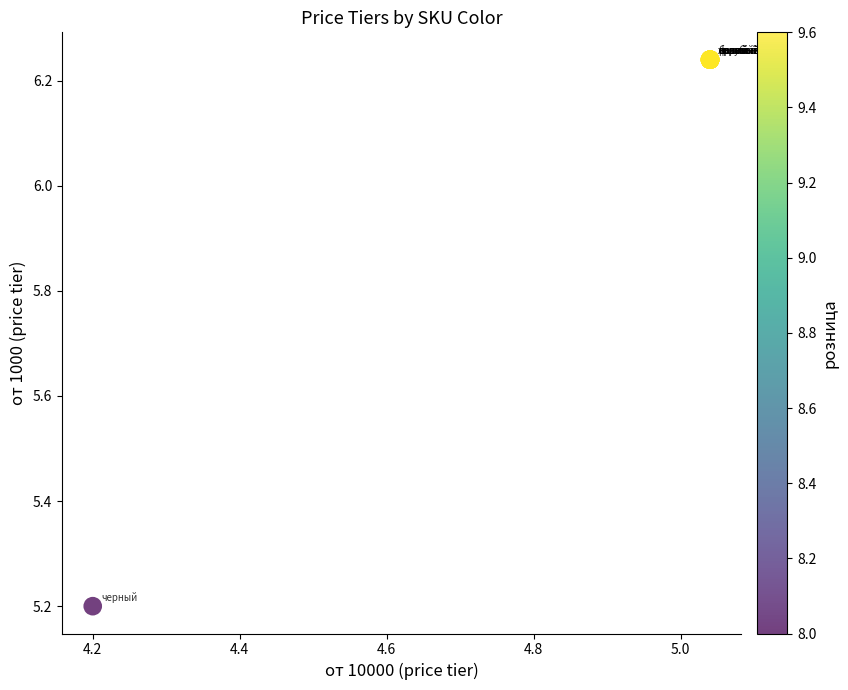

What Y value in the scatter plot is closest to 5?

5.2